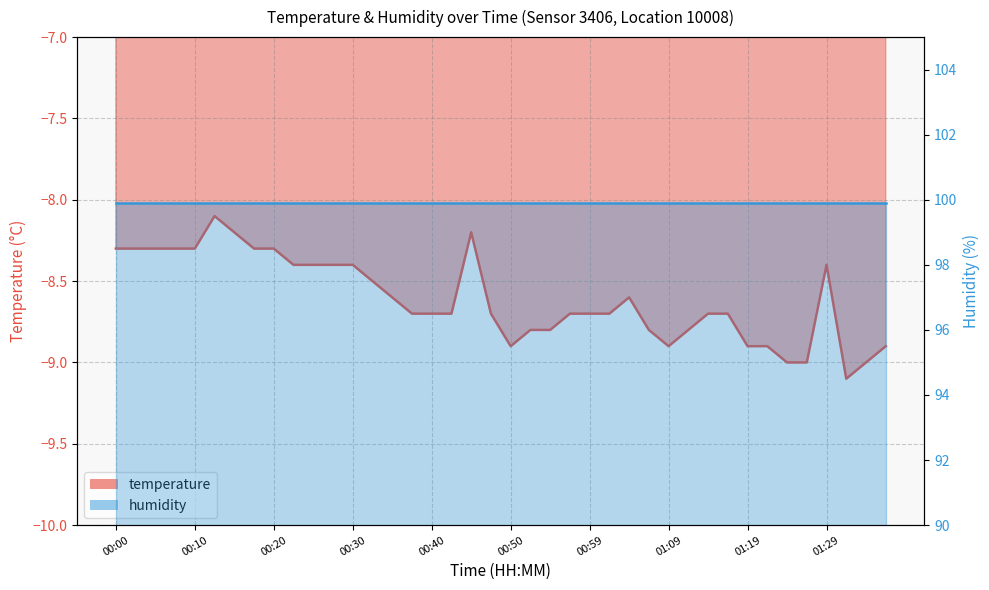

Where is the data nearest to the value -8?

00:13